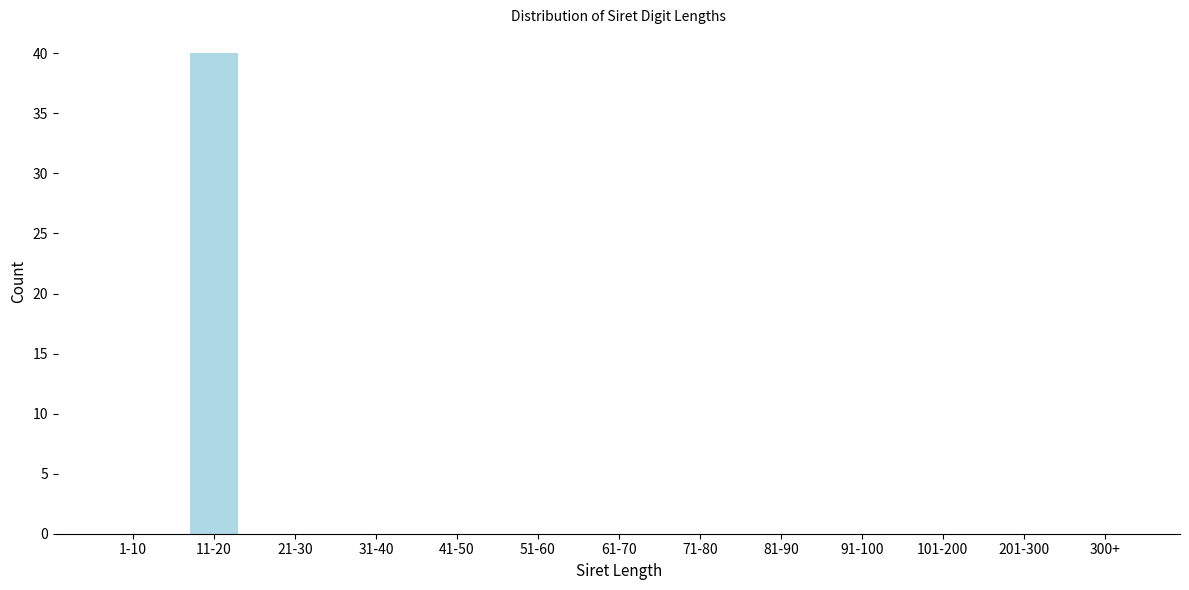

Reading right to left, what are all the values shown in this chart?

300+=0	201-300=0	101-200=0	91-100=0	81-90=0	71-80=0	61-70=0	51-60=0	41-50=0	31-40=0	21-30=0	11-20=40	1-10=0